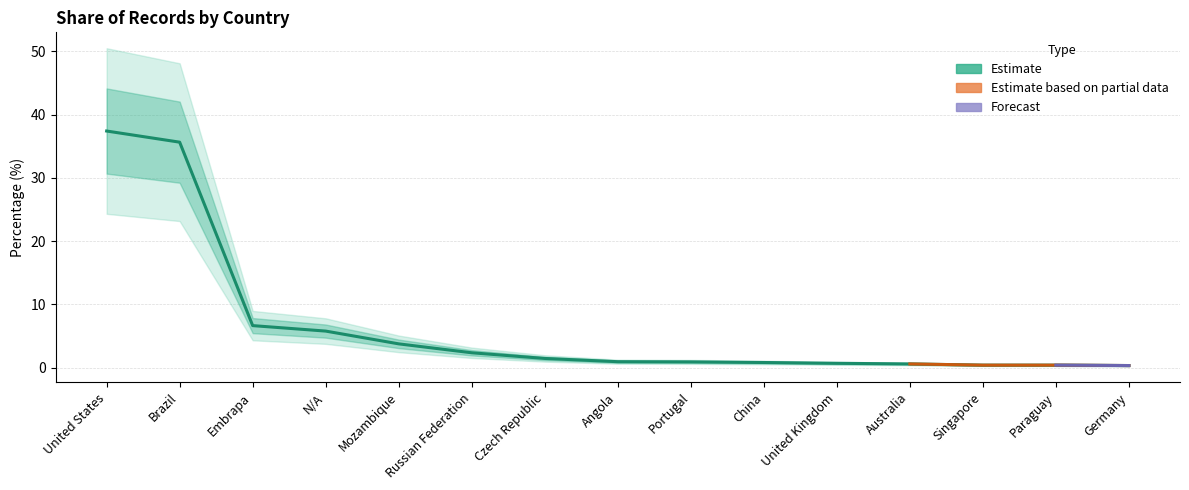

Reading right to left, what are all the values shown in this chart?

Germany=0.3	Paraguay=0.4	Singapore=0.4	Australia=0.6	United Kingdom=0.7	China=0.8	Portugal=0.9	Angola=0.9	Czech Republic=1.4	Russian Federation=2.3	Mozambique=3.8	N/A=5.8	Embrapa=6.6	Brazil=35.7	United States=37.4